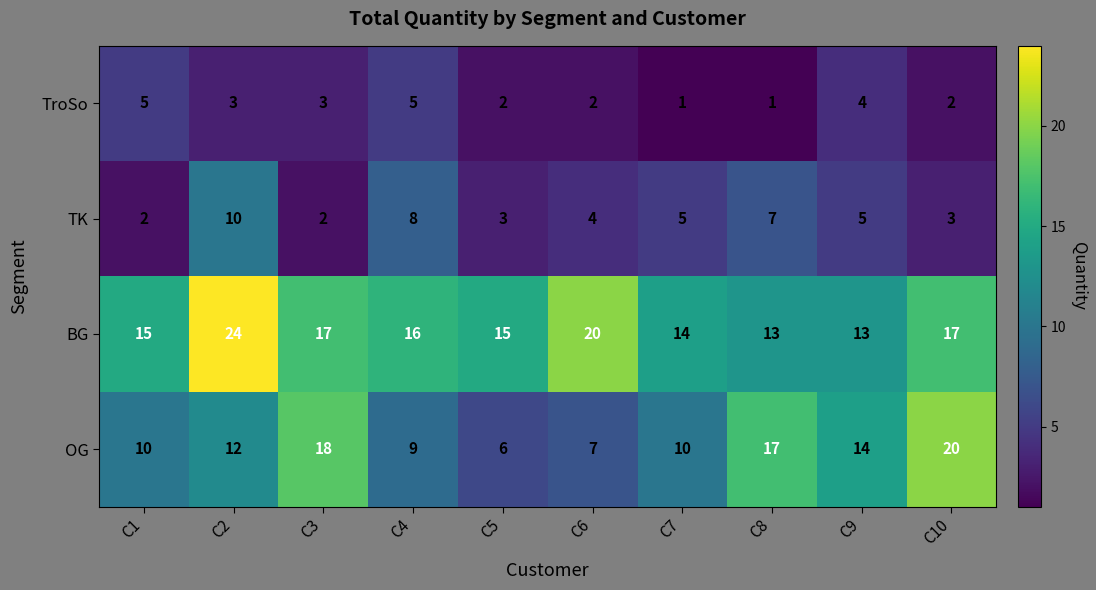

Which series has the largest range (max minus min)?

OG